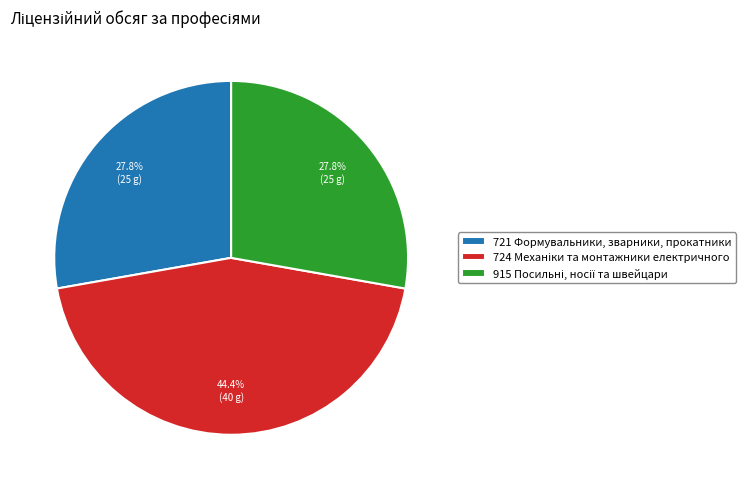

To the nearest percent, what portion does 721 Формувальники, зварники, прокатники represent?

28%